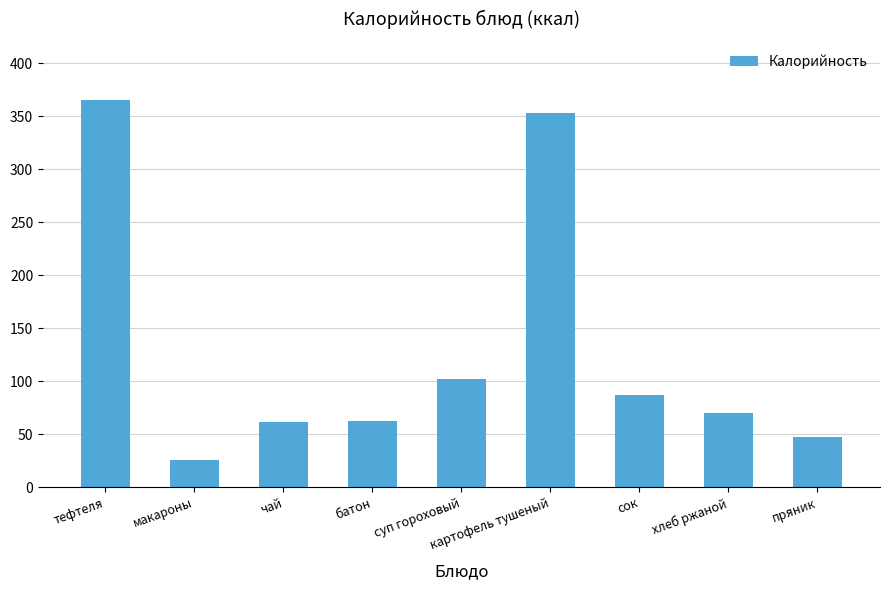

What is the sum of the values at макароны and сок?

112.4